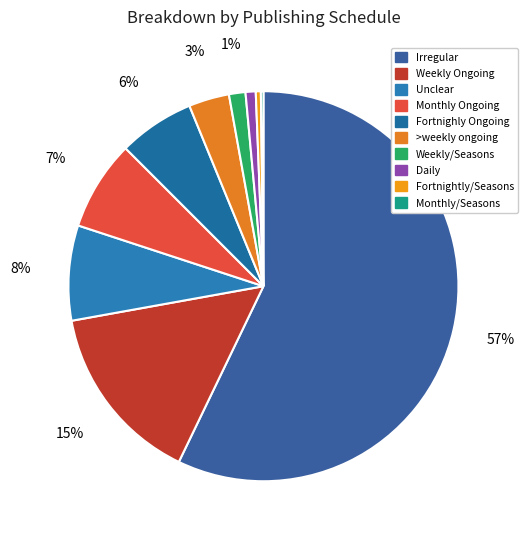

The Fortnightly/Seasons slice represents 0% of the pie. True or false?

True